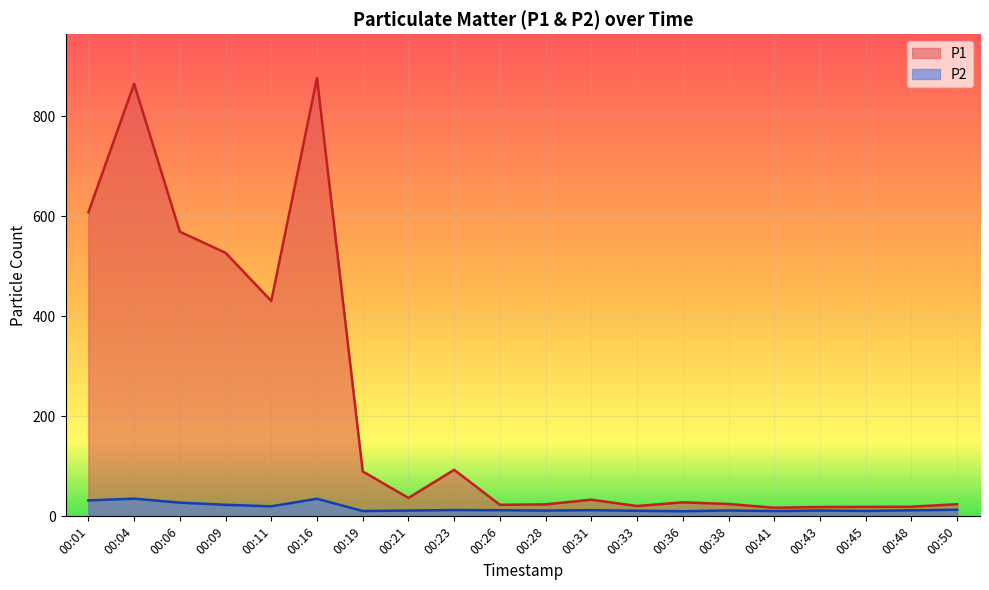

True or false: P2 and P1 intersect in this chart.

False